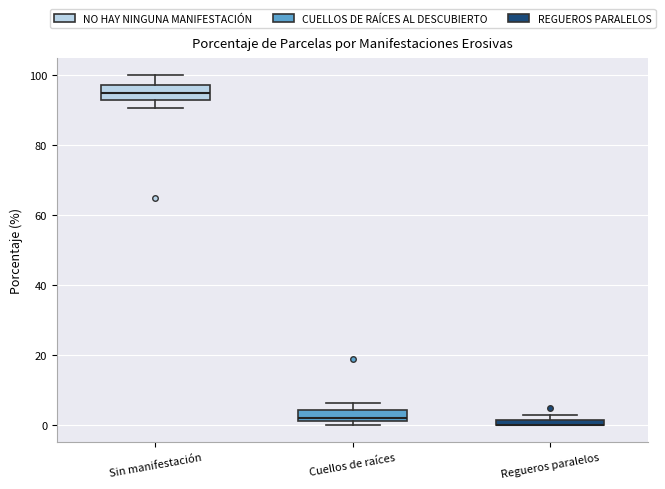

Where is the lower edge of the box for Regueros paralelos on the y-axis? The values are not printed on the chart, so give them approximately, as read against the axis.

0